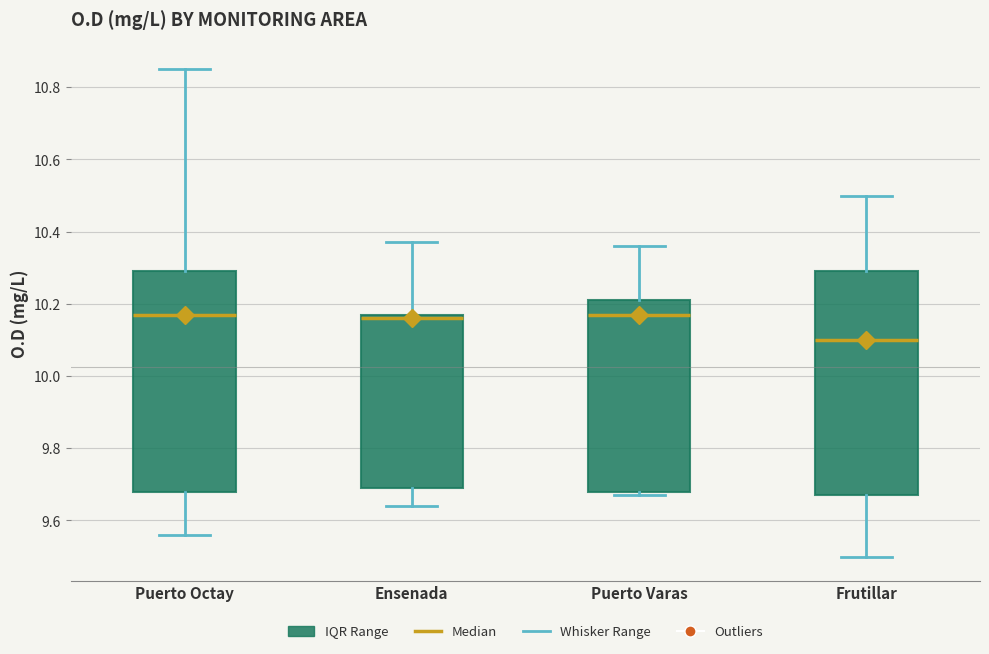

Reading left to right, transcribe this box plot: for each box, give where its median line is, the range the box spans, and where its two whiskers end, as read against the y-axis. The values are not printed on the chart, so give them approximately, as read against the axis.

Puerto Octay: median 10.18, box 9.68 to 10.30, whiskers 9.56 to 10.86
Ensenada: median 10.16, box 9.70 to 10.18, whiskers 9.64 to 10.38
Puerto Varas: median 10.18, box 9.68 to 10.22, whiskers 9.68 (just below the box's lower edge) to 10.36
Frutillar: median 10.10, box 9.68 to 10.30, whiskers 9.50 to 10.50